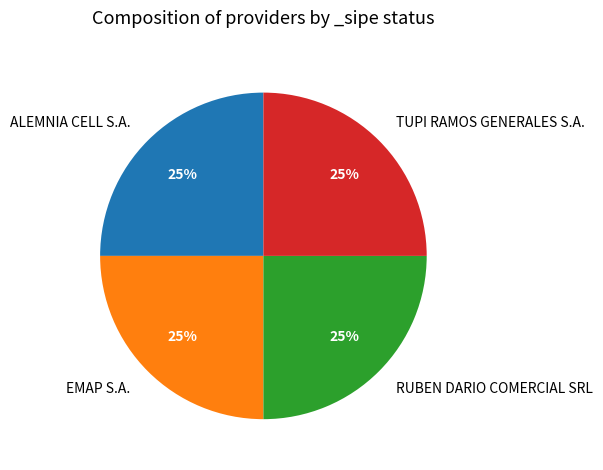

Count the number of slices in the pie.

4